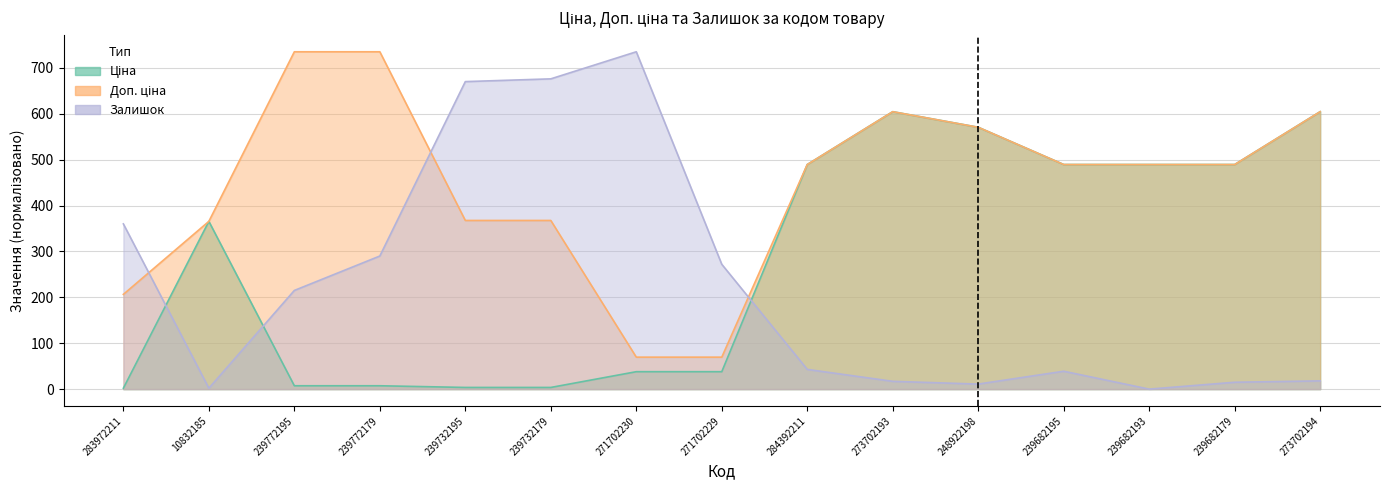

Where do Залишок and Ціна first cross each other?

283972211 and 10832185